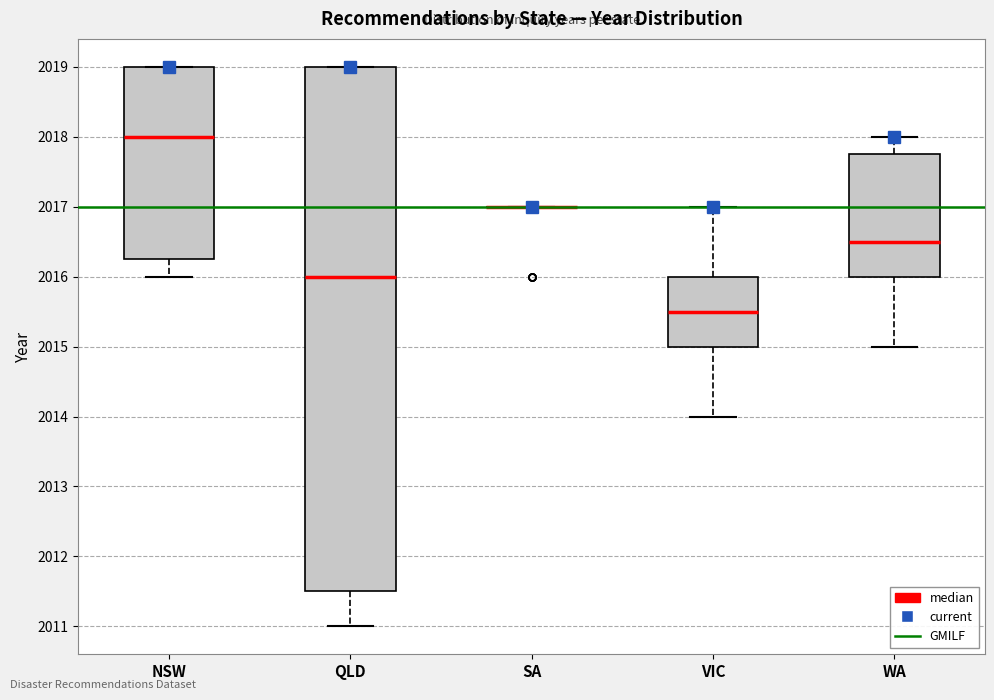

Where does the median line of the box for QLD sit on the y-axis? The values are not printed on the chart, so give them approximately, as read against the axis.

2016.0